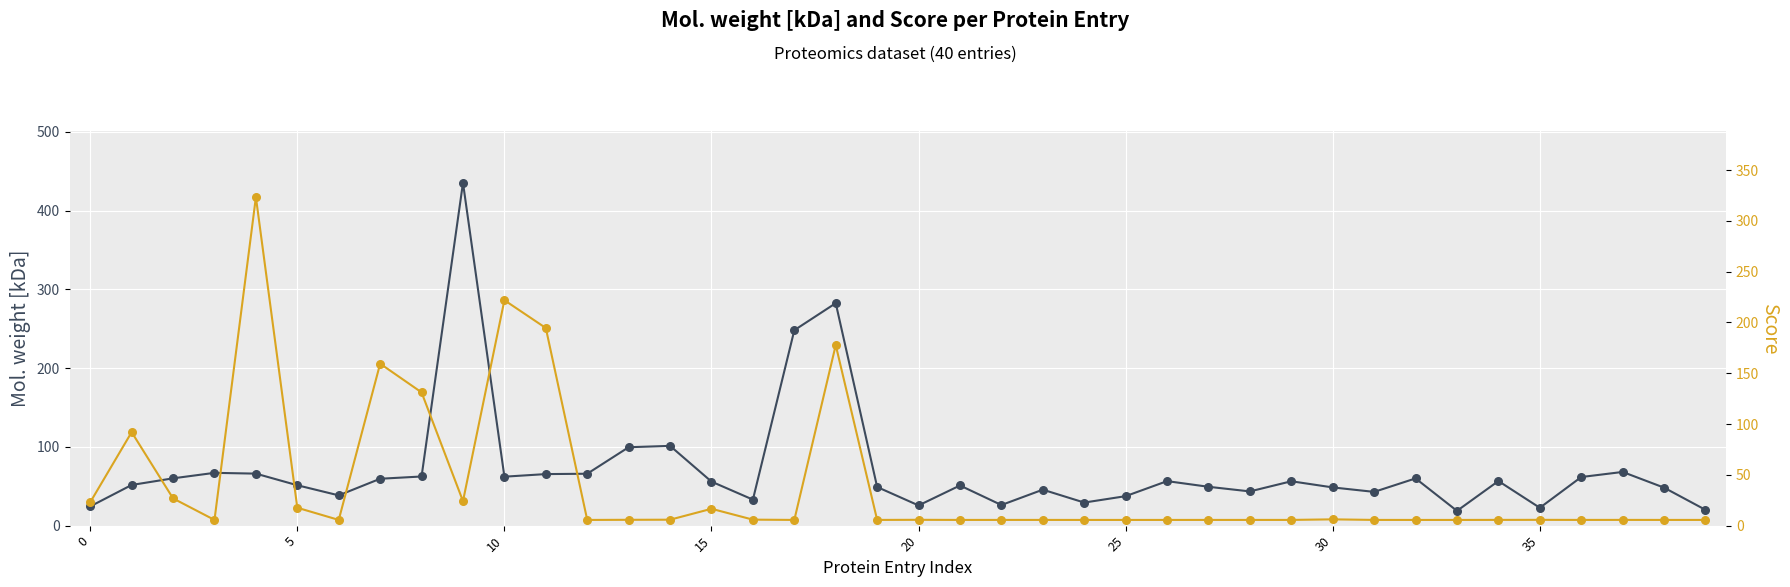

Which series contains the lowest Y value?

Score